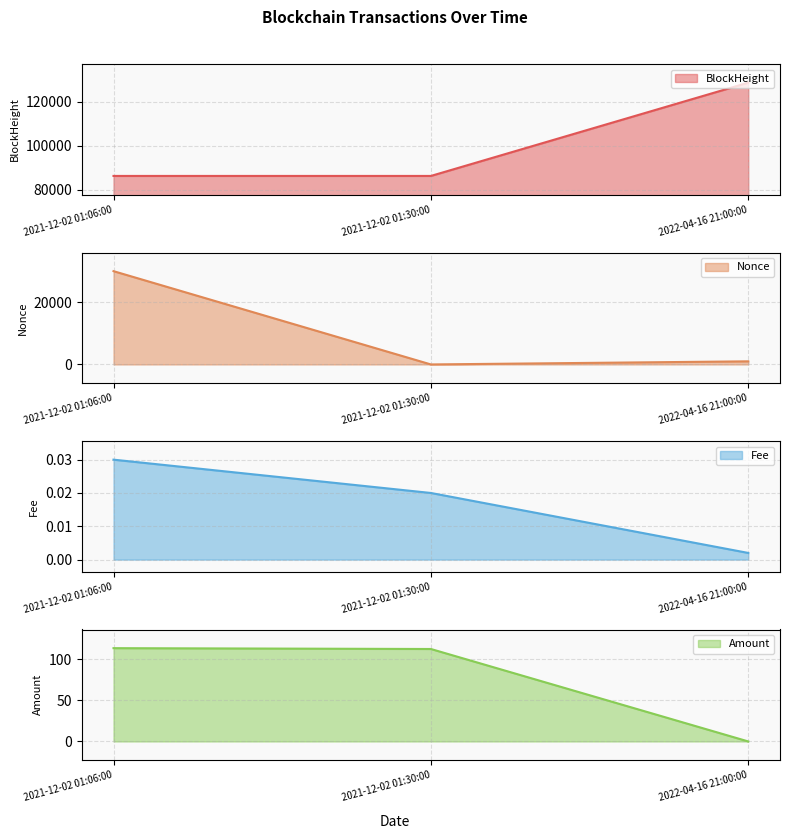

True or false: BlockHeight has a value of 220596 at 2022-04-16 21:00:00.

False